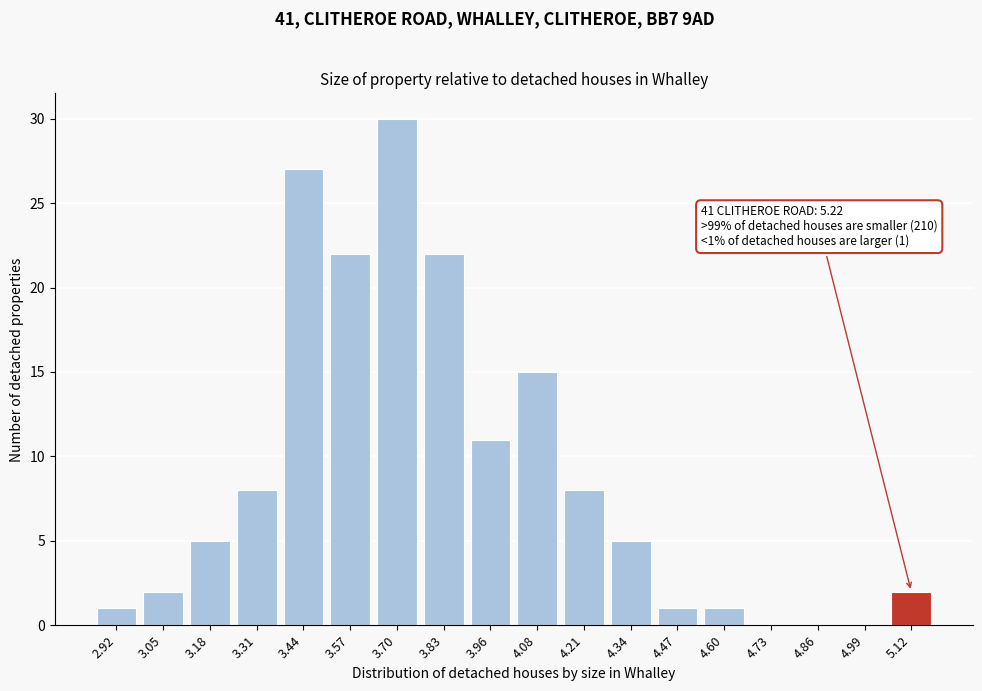

Reading left to right, extract all data points from this chart.

2.92=1	3.05=2	3.18=5	3.31=8	3.44=27	3.57=22	3.70=30	3.83=22	3.96=11	4.08=15	4.21=8	4.34=5	4.47=1	4.60=1	4.73=0	4.86=0	4.99=0	5.12=2